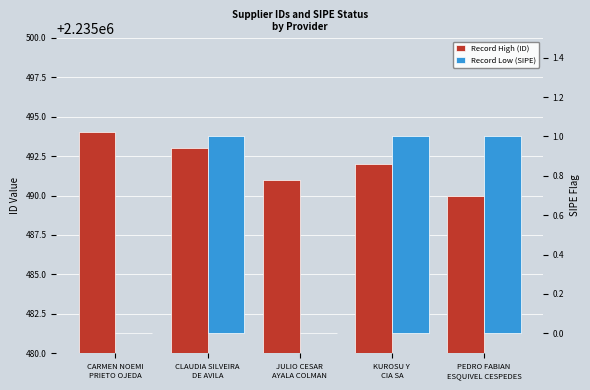

What is the value of the Record Low (SIPE) bar at the 5th from the left?

1